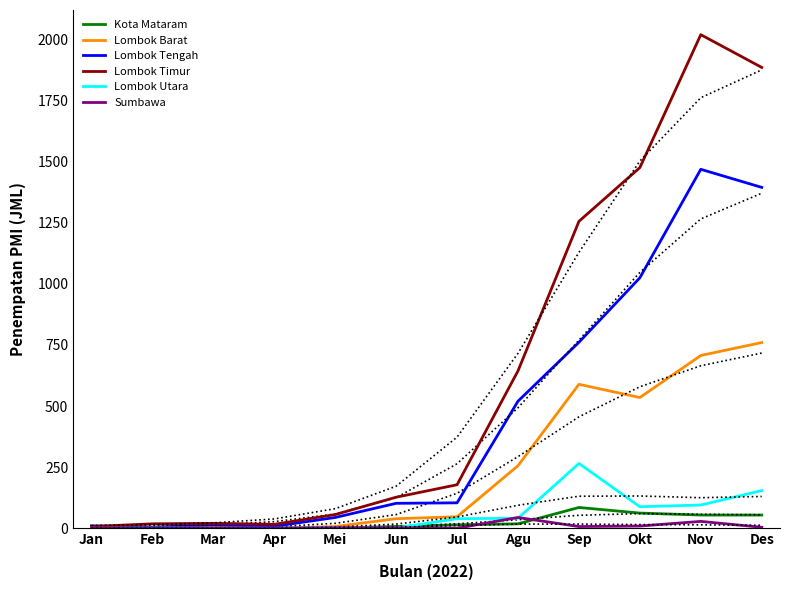

Is this an area chart (filled region under the line)?

No